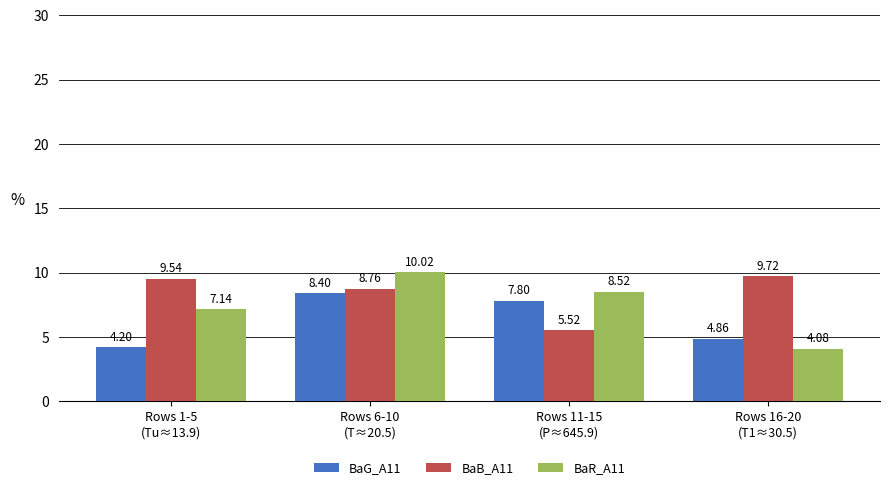

What is the maximum value shown in the chart?

10.0